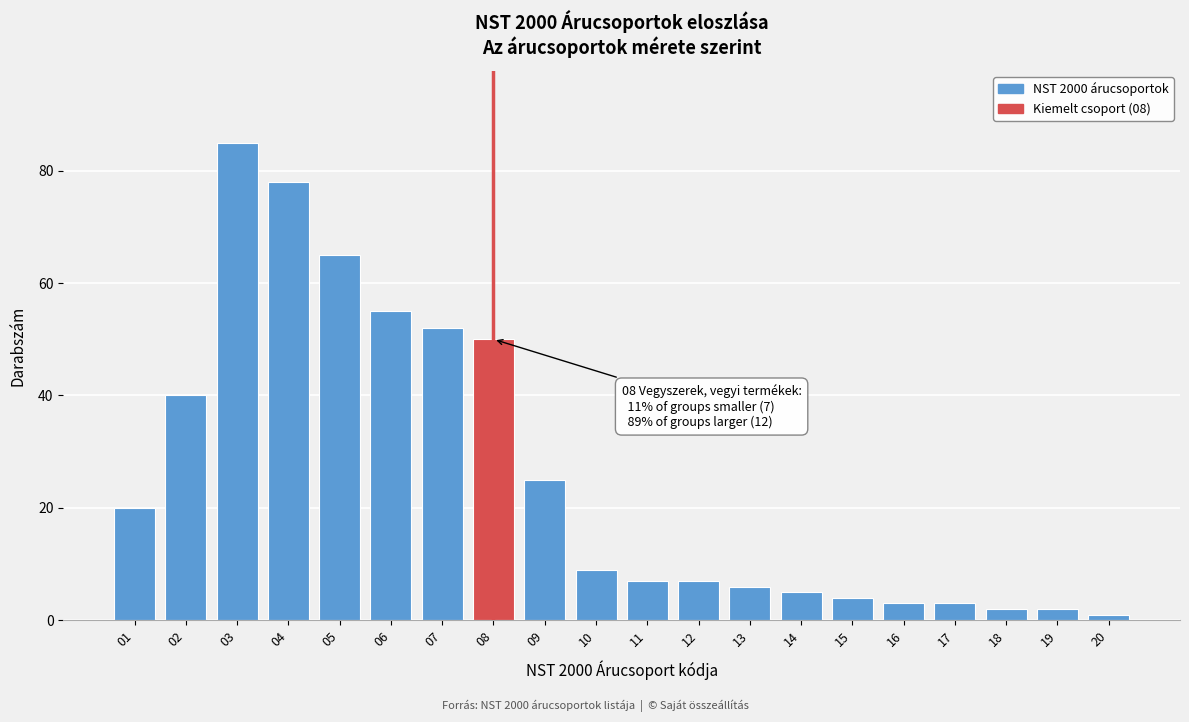

Reading left to right, transcribe all the data shown in this chart.

01=20	02=40	03=85	04=78	05=65	06=55	07=52	08=50	09=25	10=9	11=7	12=7	13=6	14=5	15=4	16=3	17=3	18=2	19=2	20=1